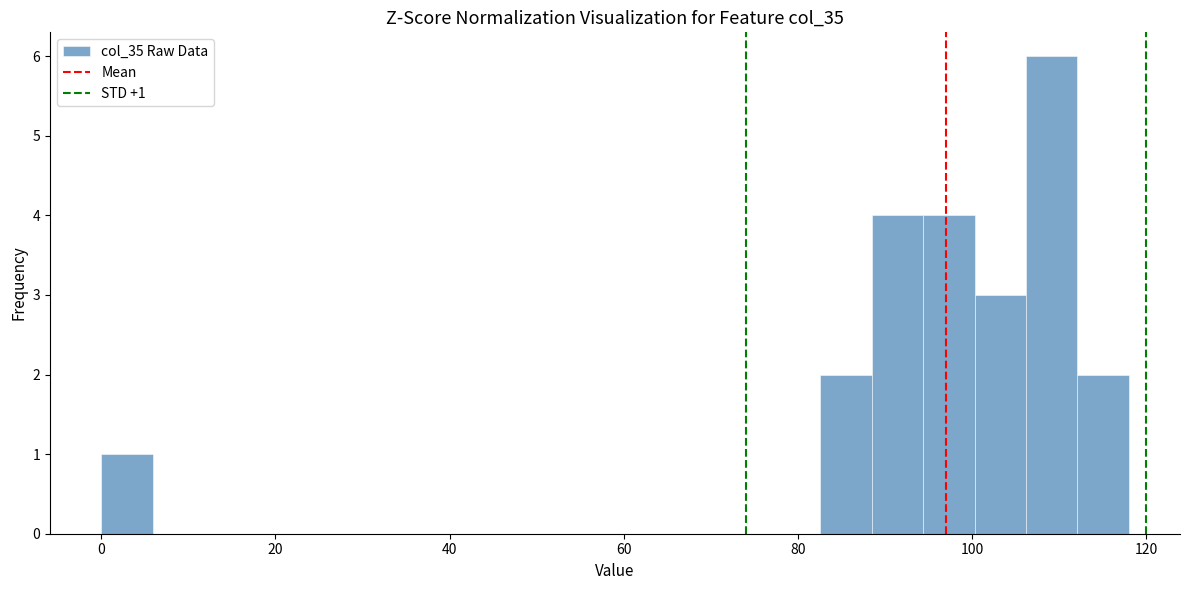

Around what value on the x-axis is the tallest bar? Give the approximate position of its centre, as read against the axis.

110